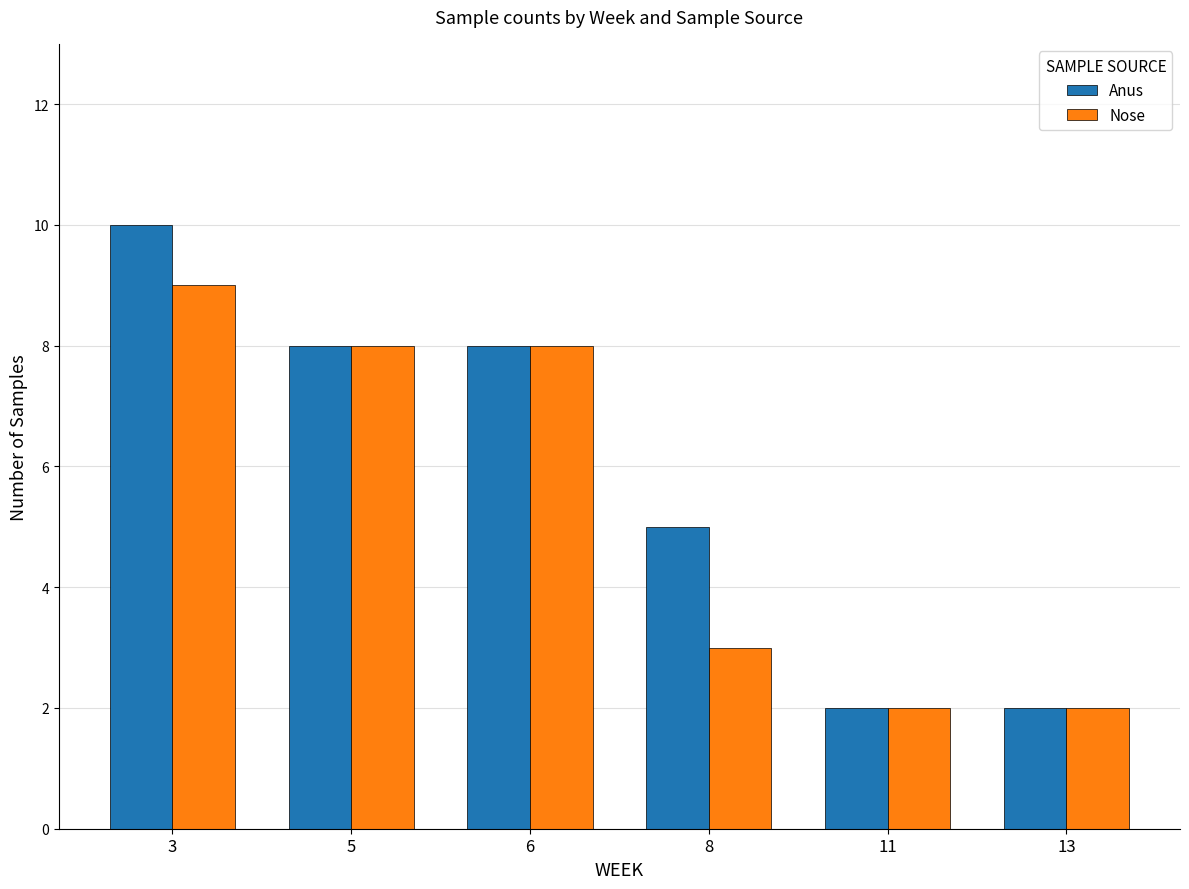

Reading right to left, list all the values displayed in this chart.

Anus: 2	2	5	8	8	10
Nose: 2	2	3	8	8	9